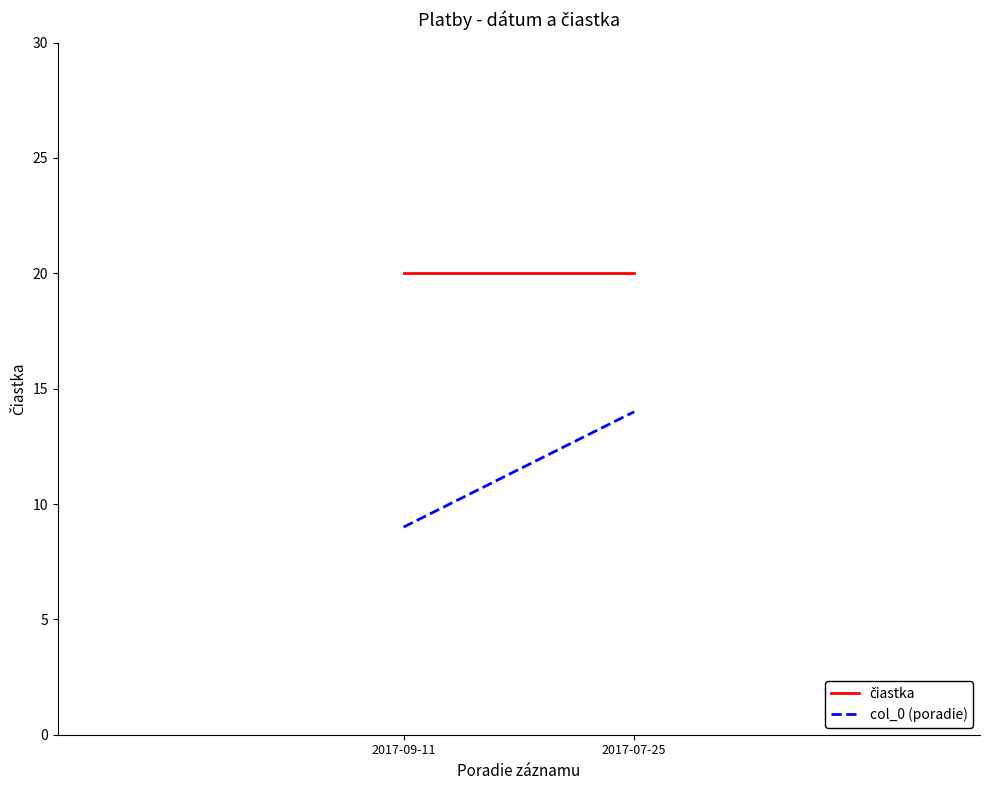

Count the number of data series in this chart.

2